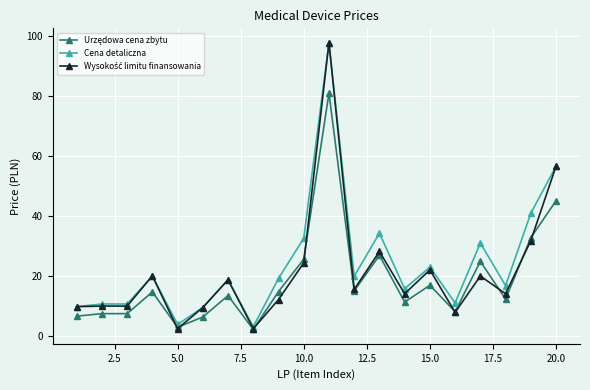

What is the maximum value shown in the chart?

97.8